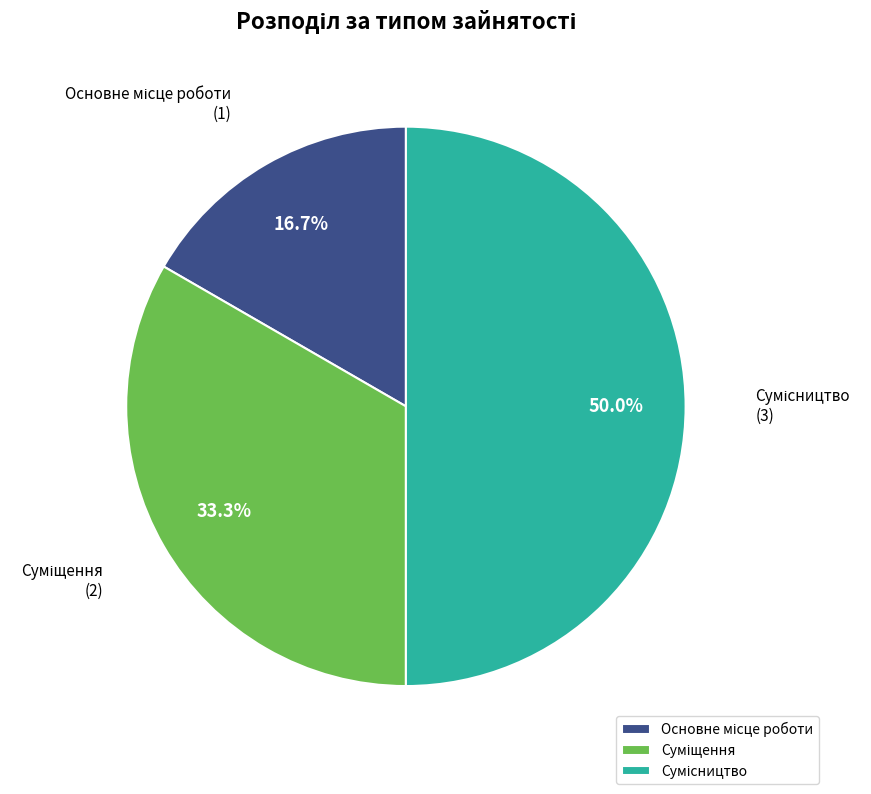

To the nearest percent, what is the average slice percentage?

33%